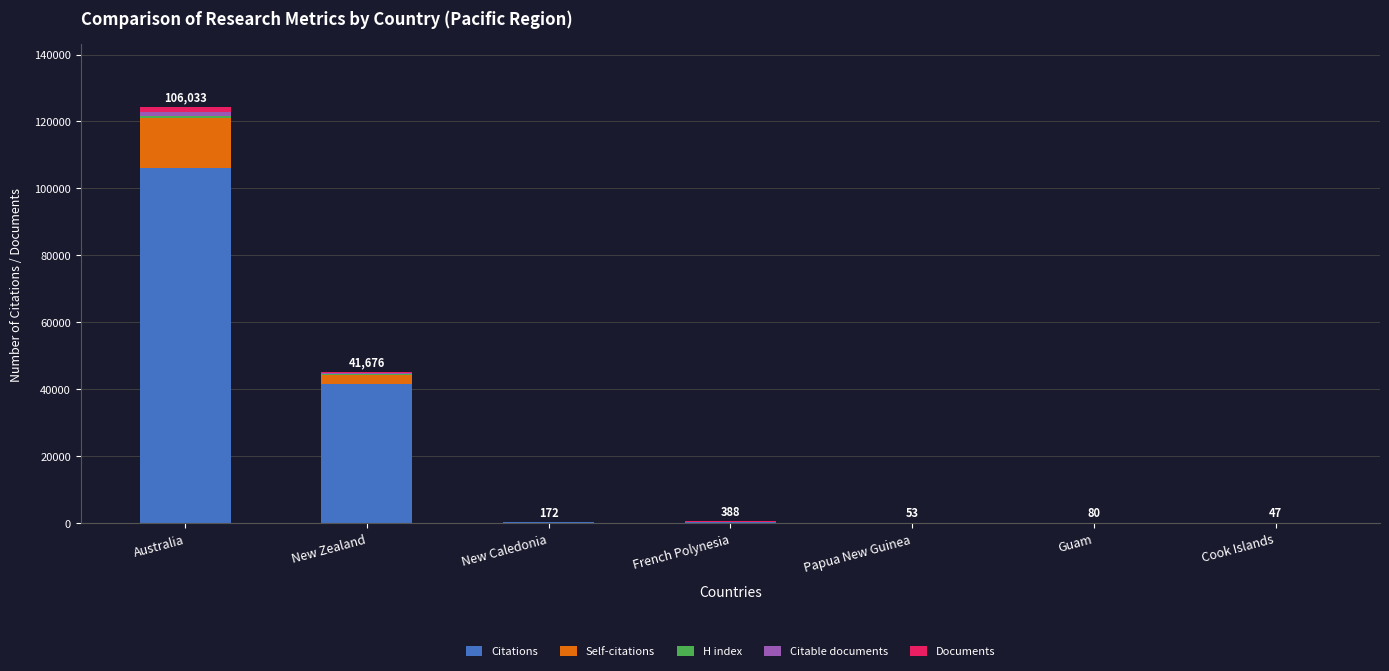

Where is Citations nearest to the value 53040?

New Zealand